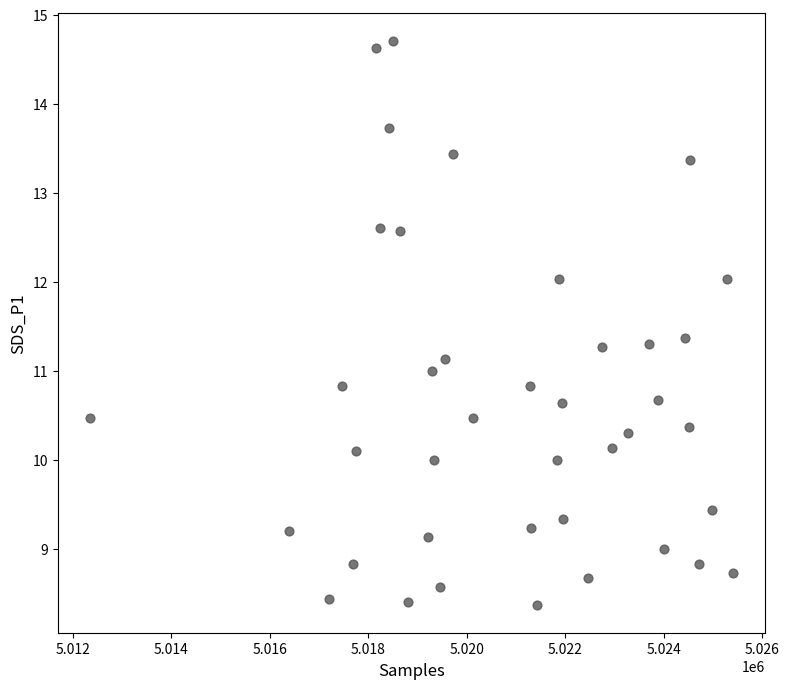

What is the range of Y values (max minus min)?

6.3